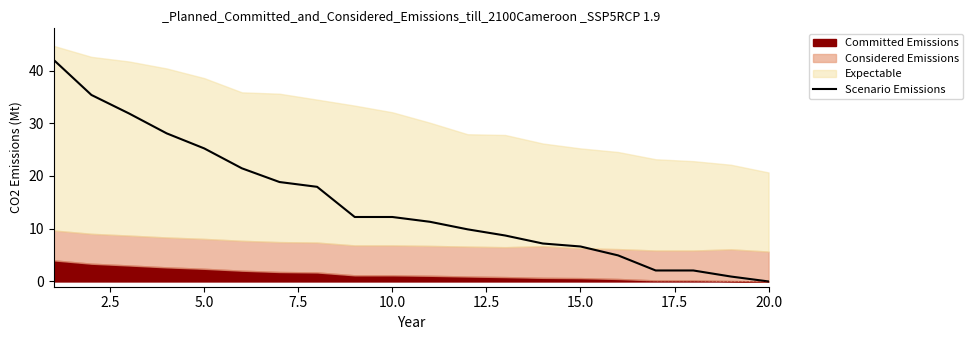

What is the value of the 5th point from the left?

25.2